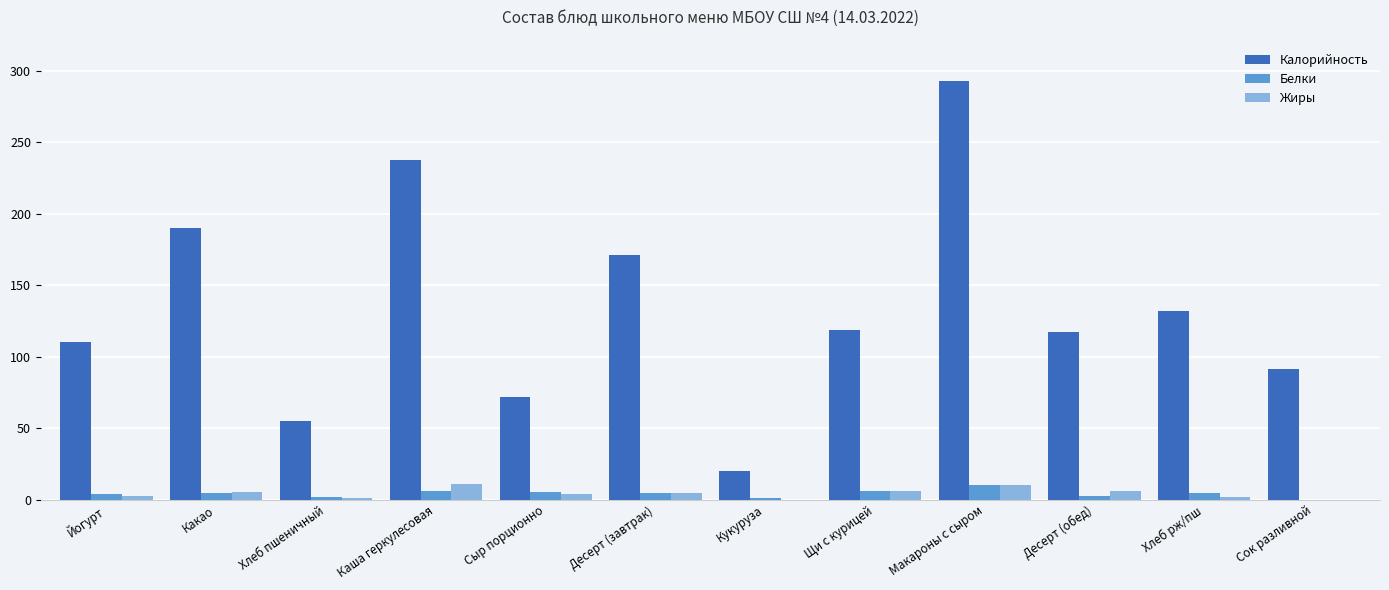

What are all the series names shown in the legend?

Калорийность, Белки, Жиры